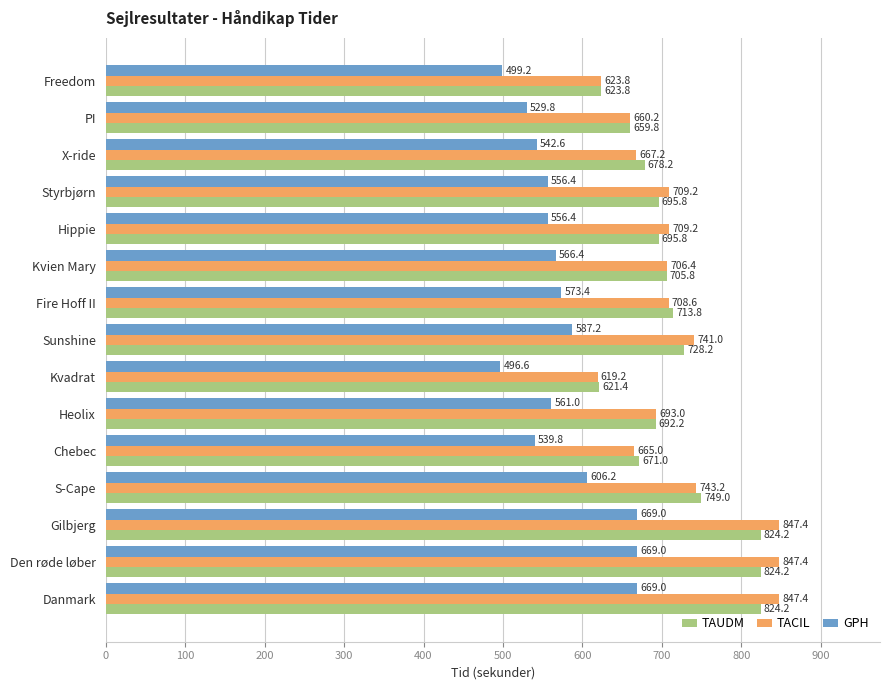

What is the greatest value displayed?

847.4